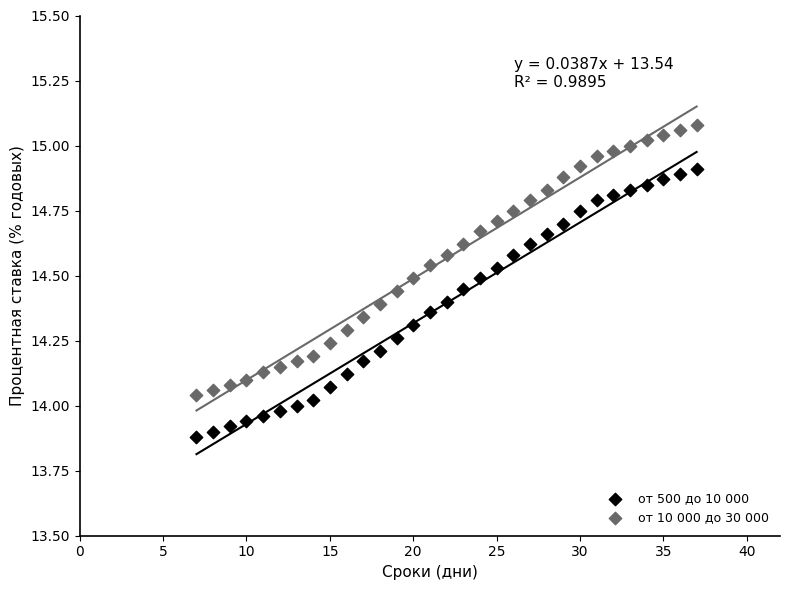

Which series has the widest spread of Y values?

от 10 000 до 30 000